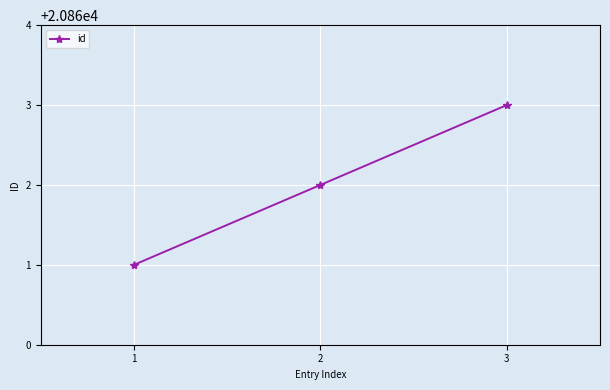

What is the change in value from 1 to 2?

+1